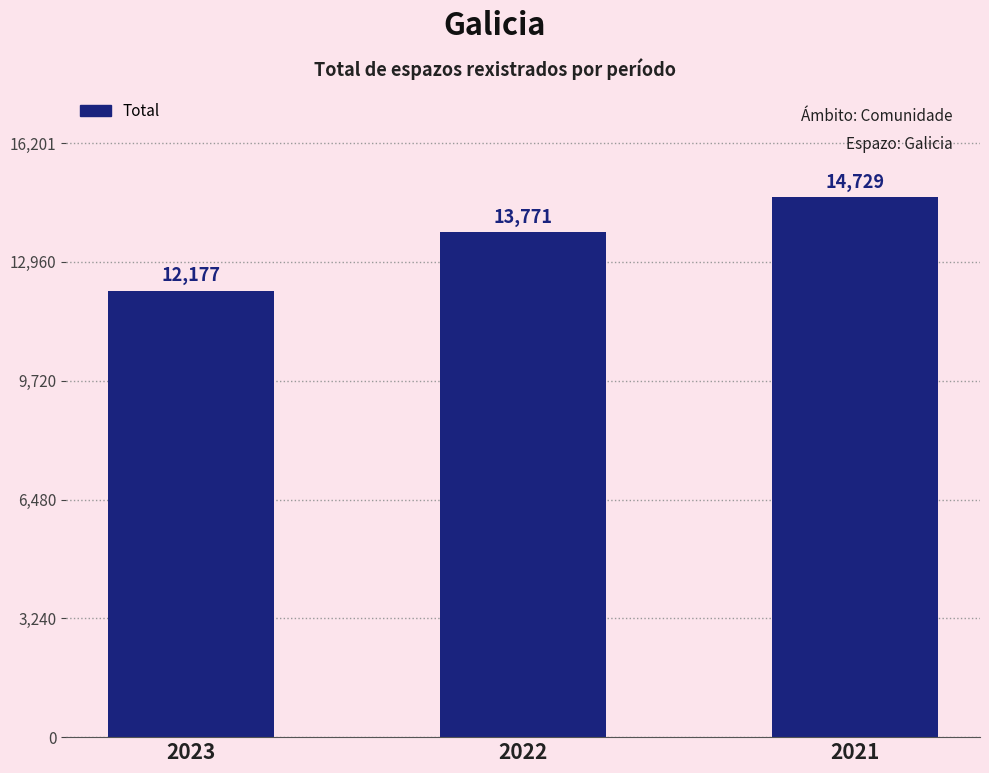

Reading right to left, extract all data points from this chart.

14729	13771	12177